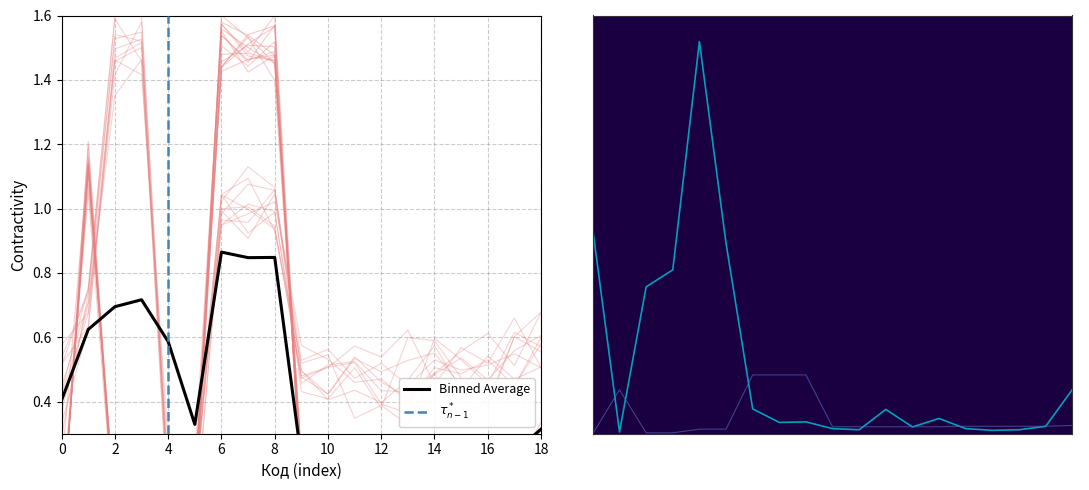

Count the number of categories in the chart.

19